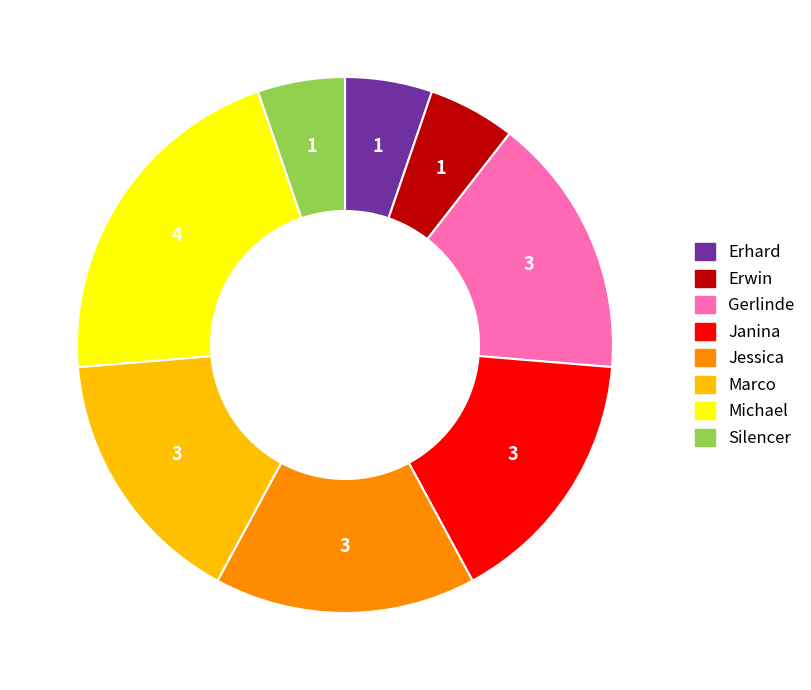

How many slices are in this pie chart?

8